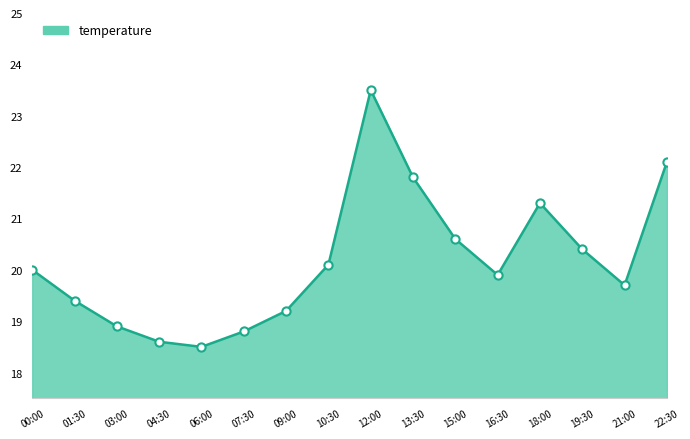

What is the change in value from 00:00 to 09:00?

-0.8